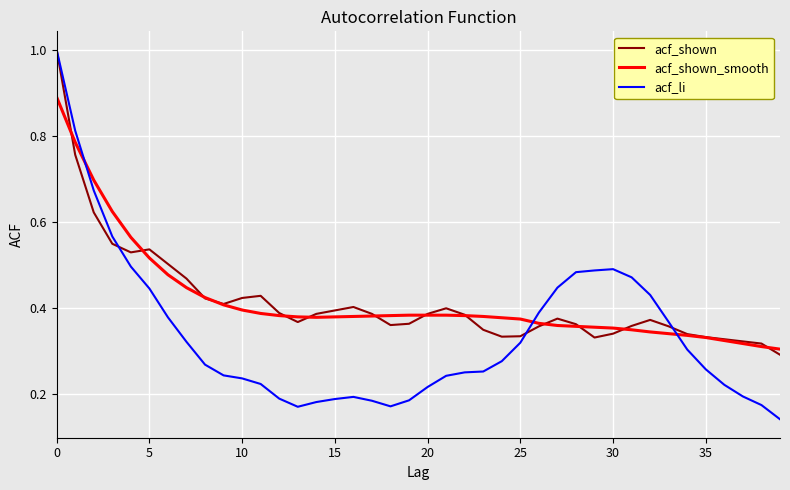

In acf_li, how many points are lower than both neighbors (excluding endpoints)?

2